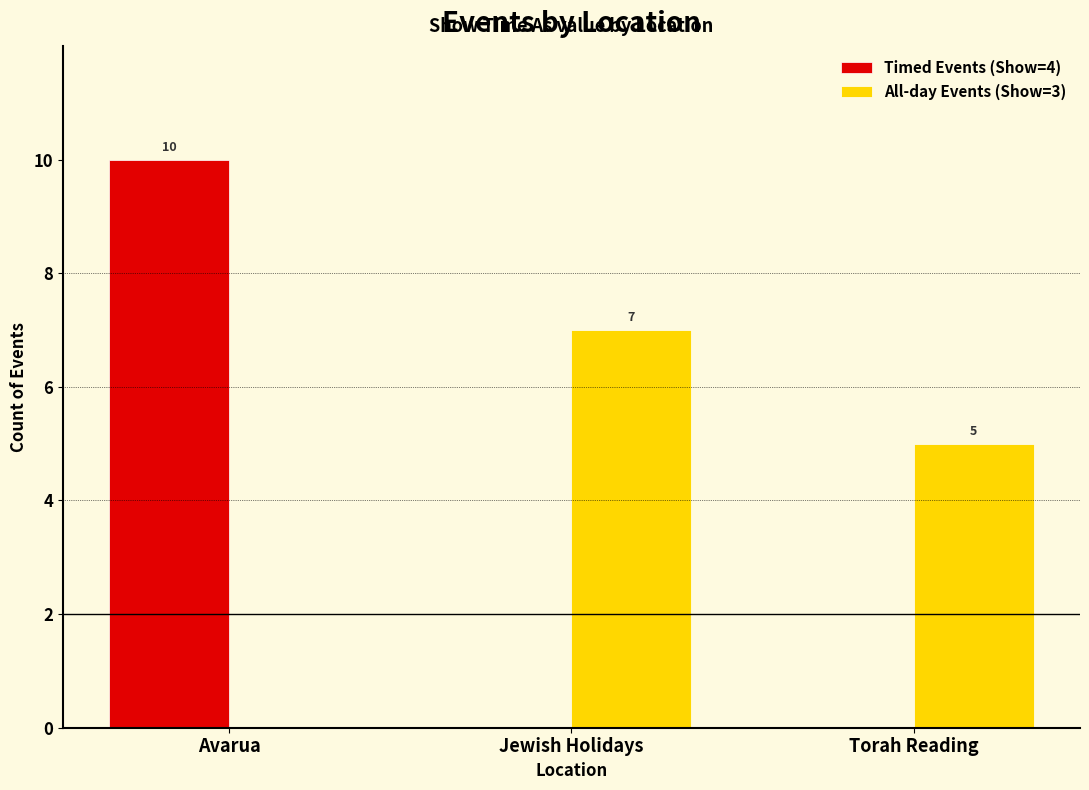

At which label is All-day Events (Show=3) closest to 3?

Torah Reading